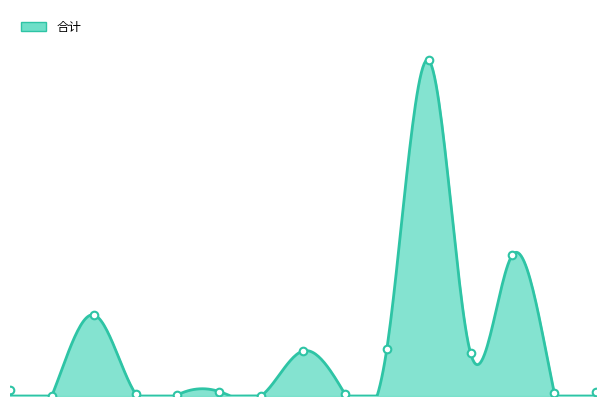

Which has a higher value, 2 or 8?

2